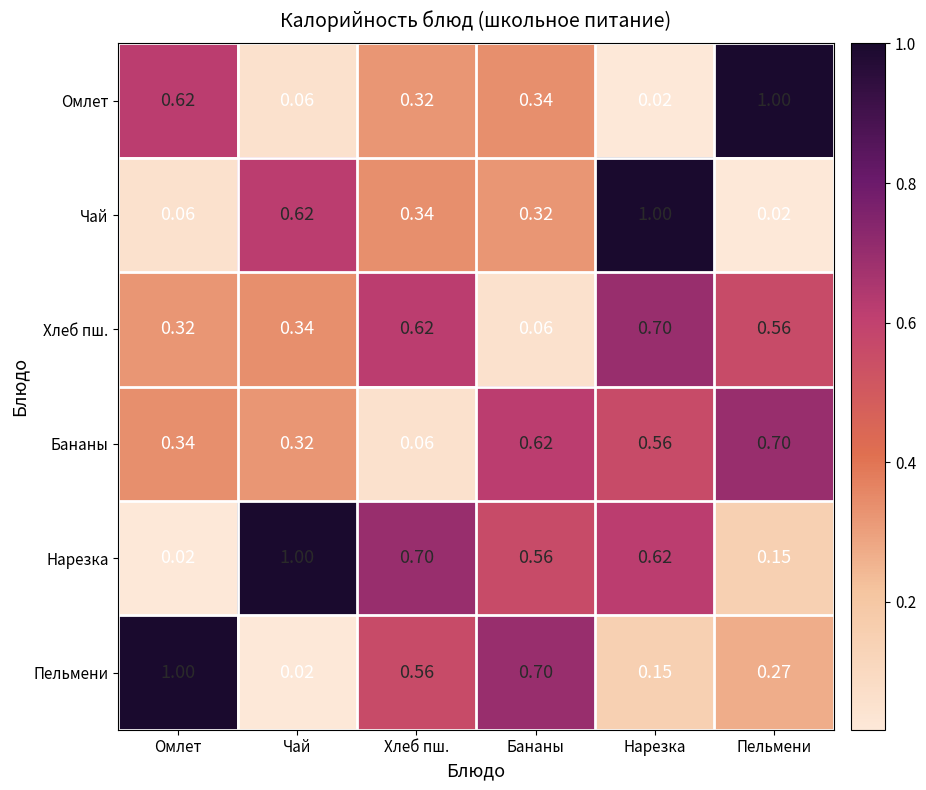

At how many categories does at least one series exceed 0?

6